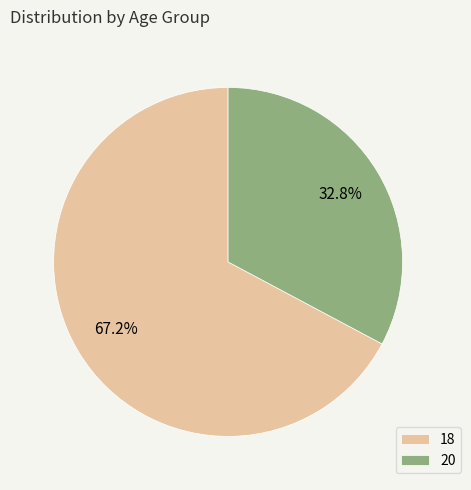

Is it true that 20 is 41% of the pie?

False